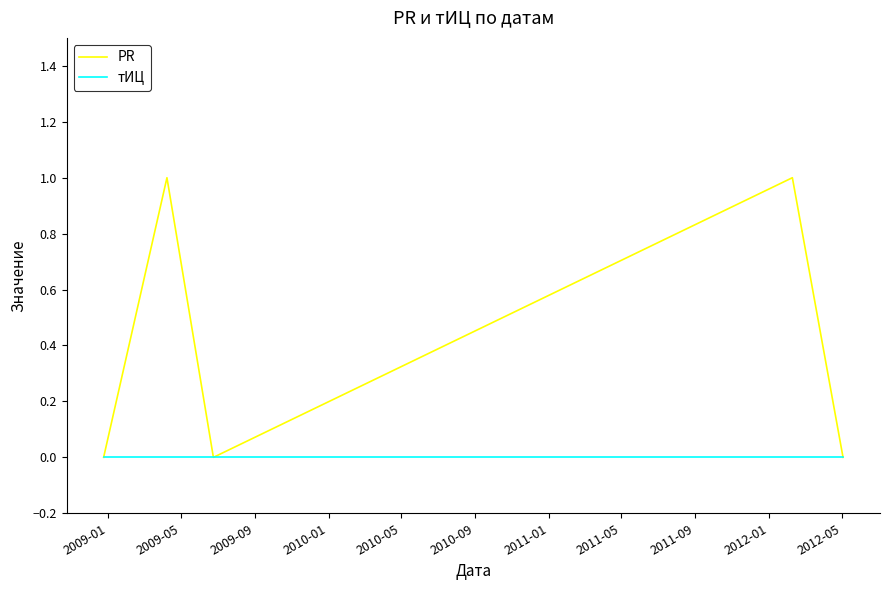

Rank the series by their average value, from highest to lowest.

PR, тИЦ